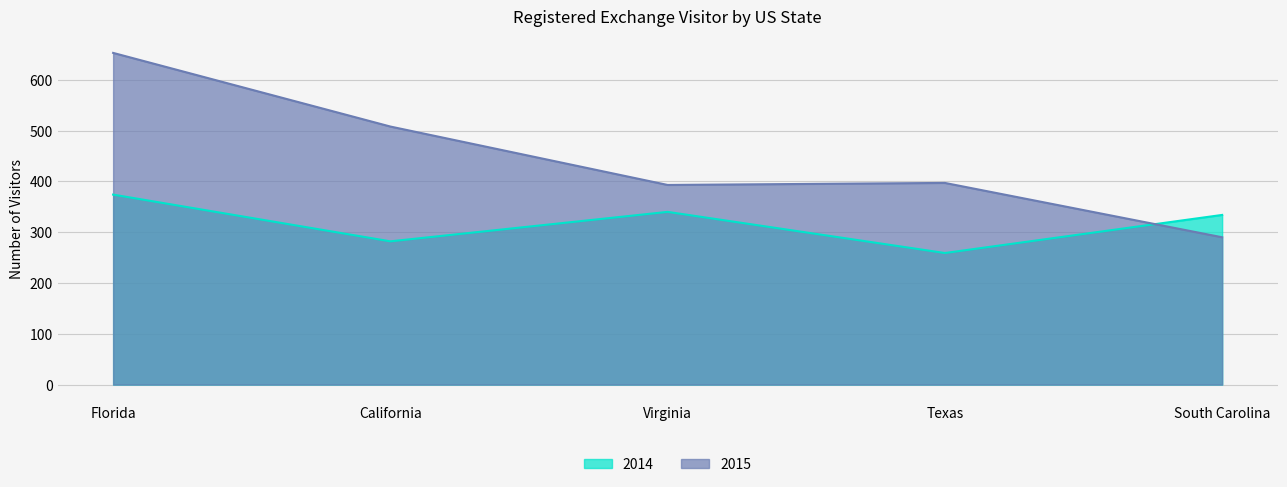

Rank the series at Florida from lowest to highest value.

2014, 2015